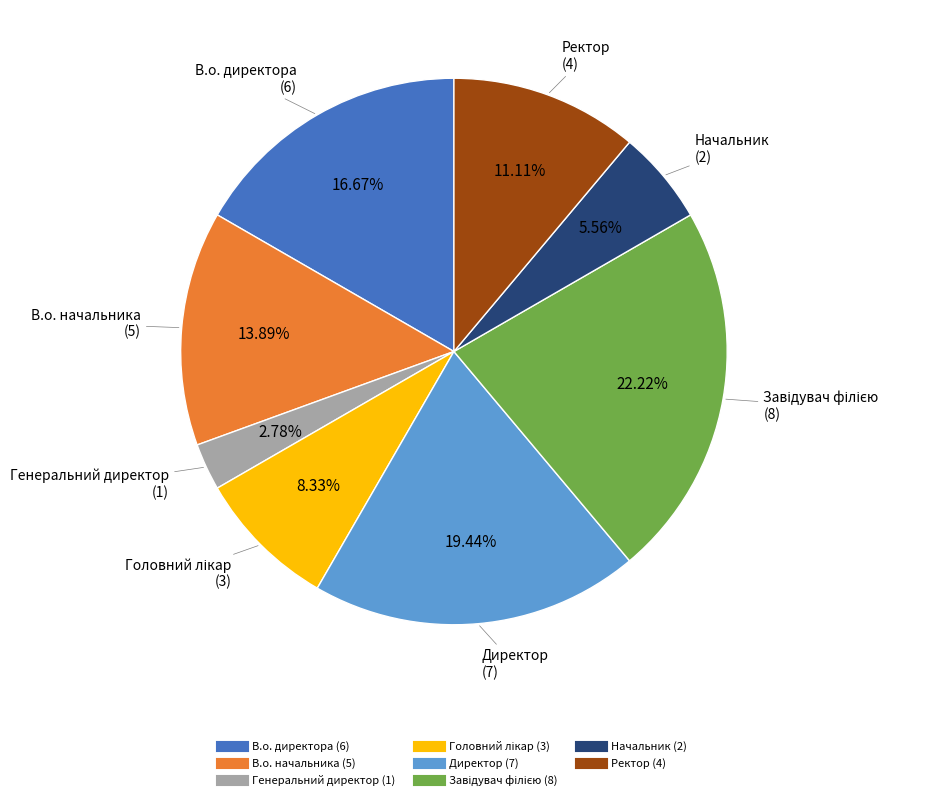

To the nearest percent, what is the difference between the Начальник and Ректор slice percentages?

6%